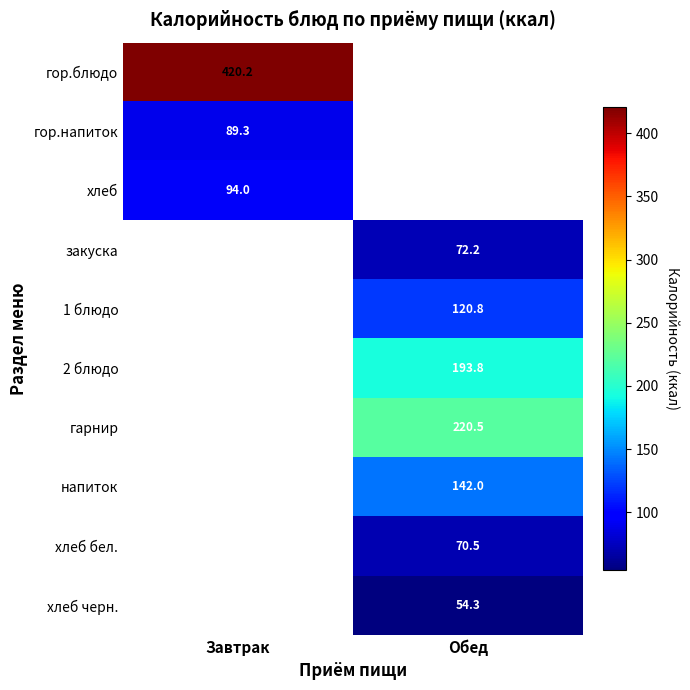

Is the value of закуска at Обед greater than the value of хлеб бел. at Обед?

Yes